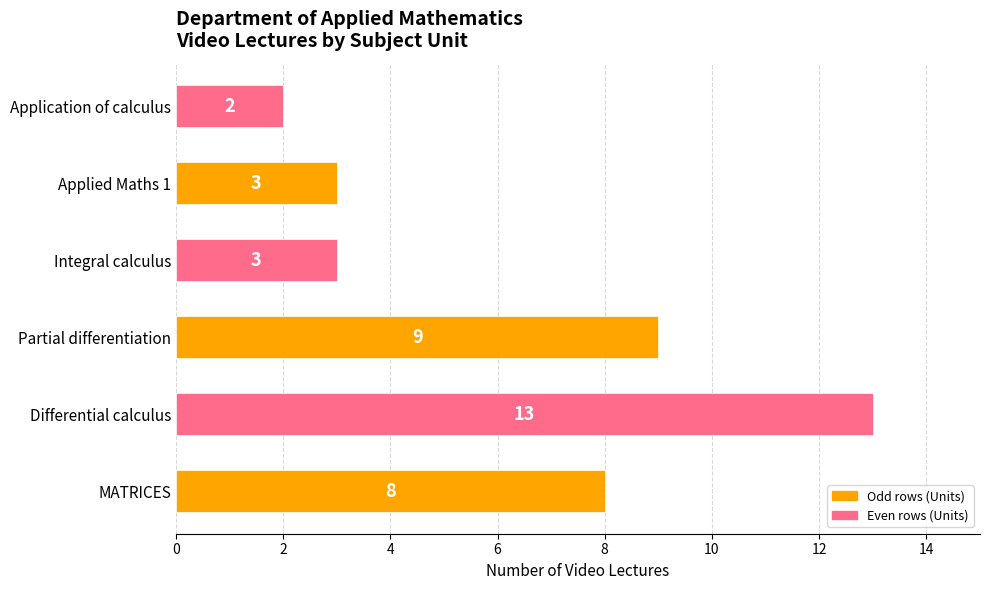

What is the greatest value displayed?

13